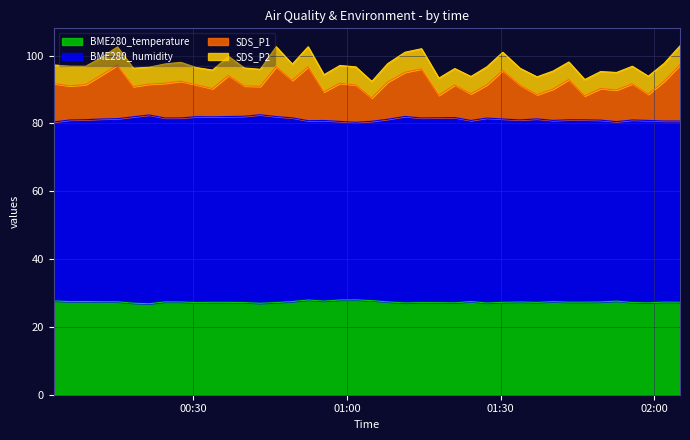

True or false: SDS_P1 and BME280_temperature intersect in this chart.

False